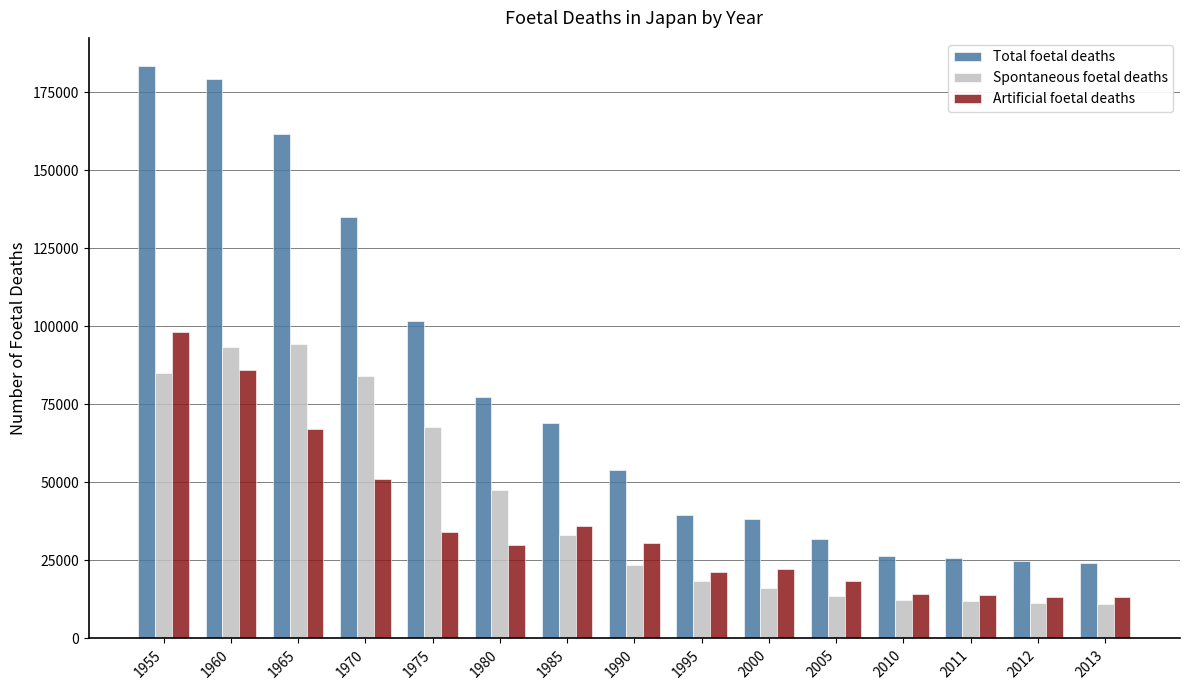

What is the total value across all series at 2000?

76786